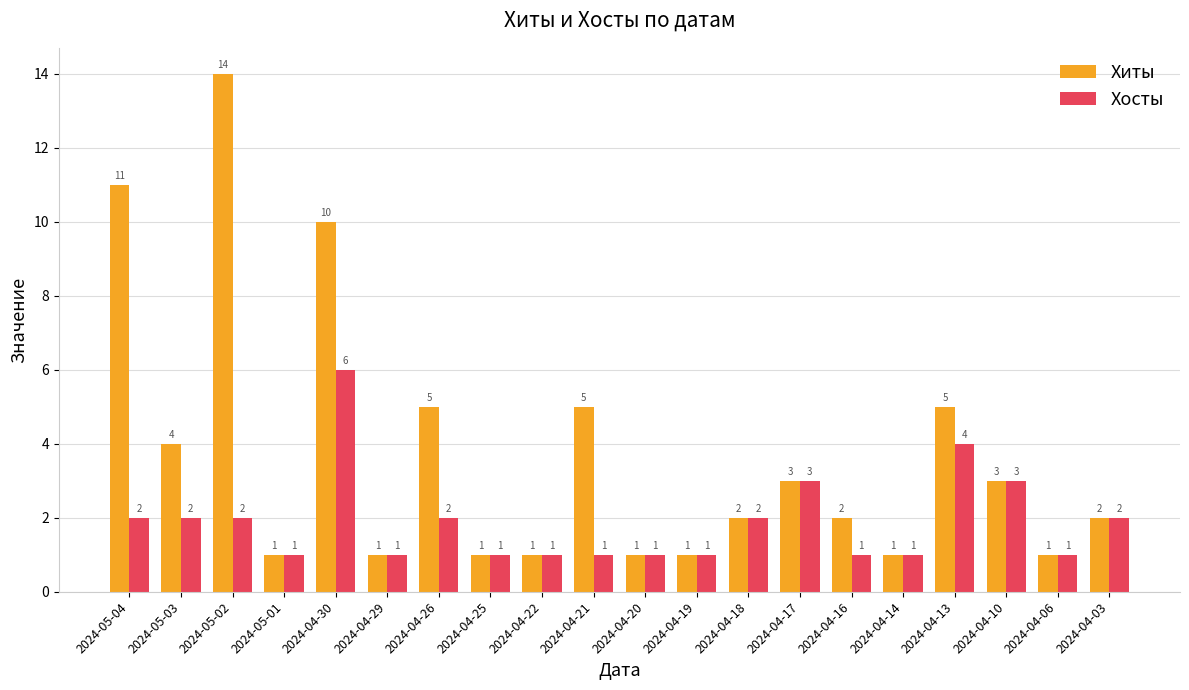

Which category has the highest value across all series?

2024-05-02